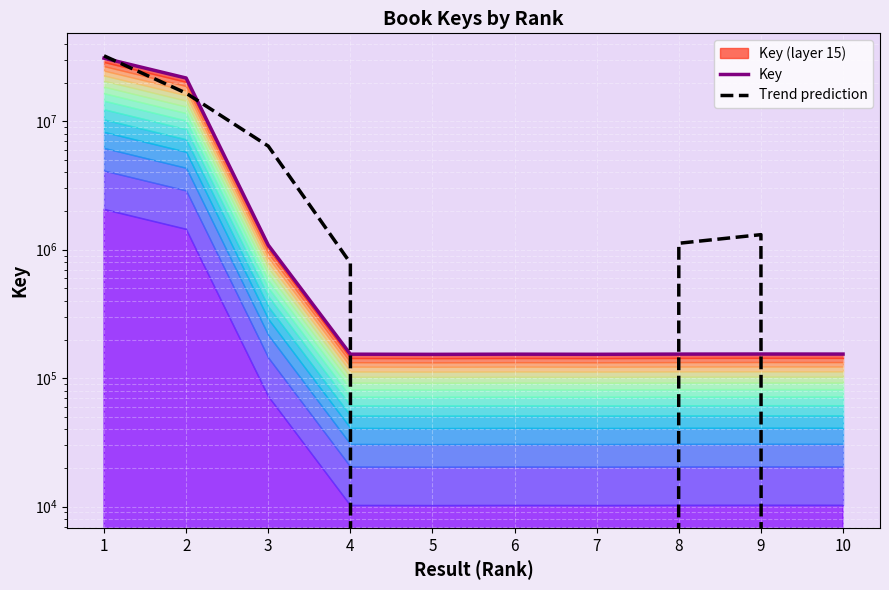

True or false: Trend prediction has more than 0 points higher than both neighbors.

True